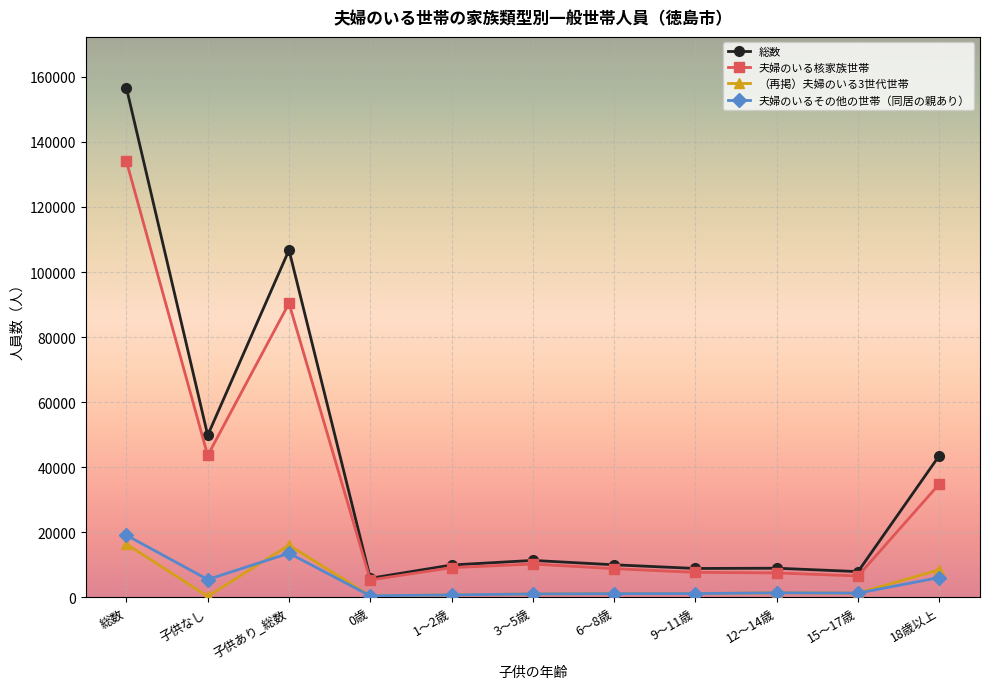

At which category does 総数 reach its first local peak?

子供あり_総数